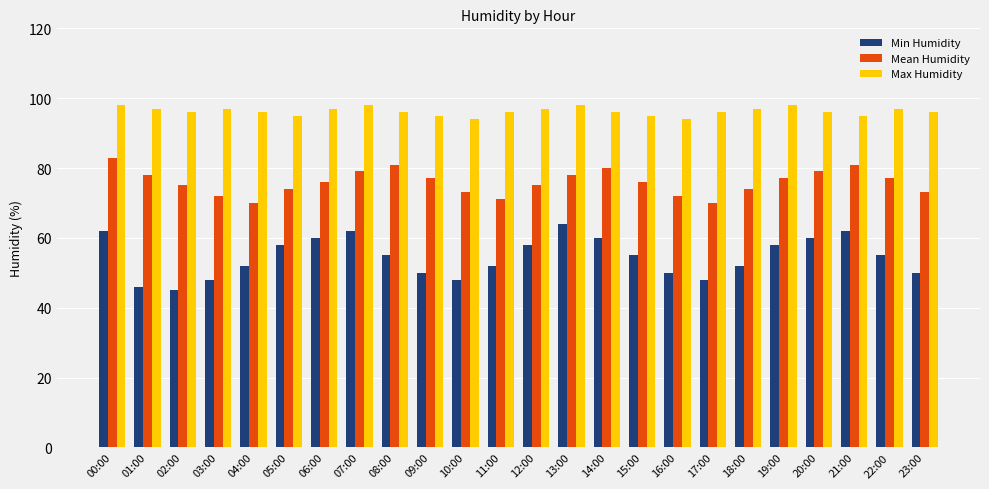

Reading left to right, what are all the values shown in this chart?

Min Humidity: 00:00=62	01:00=46	02:00=45	03:00=48	04:00=52	05:00=58	06:00=60	07:00=62	08:00=55	09:00=50	10:00=48	11:00=52	12:00=58	13:00=64	14:00=60	15:00=55	16:00=50	17:00=48	18:00=52	19:00=58	20:00=60	21:00=62	22:00=55	23:00=50
Mean Humidity: 00:00=83	01:00=78	02:00=75	03:00=72	04:00=70	05:00=74	06:00=76	07:00=79	08:00=81	09:00=77	10:00=73	11:00=71	12:00=75	13:00=78	14:00=80	15:00=76	16:00=72	17:00=70	18:00=74	19:00=77	20:00=79	21:00=81	22:00=77	23:00=73
Max Humidity: 00:00=98	01:00=97	02:00=96	03:00=97	04:00=96	05:00=95	06:00=97	07:00=98	08:00=96	09:00=95	10:00=94	11:00=96	12:00=97	13:00=98	14:00=96	15:00=95	16:00=94	17:00=96	18:00=97	19:00=98	20:00=96	21:00=95	22:00=97	23:00=96